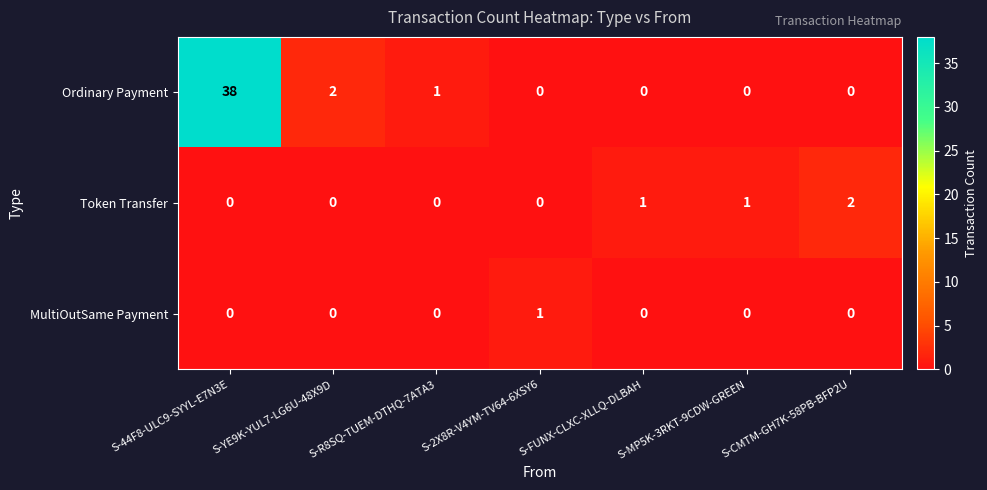

List the series in order of their peak value, lowest first.

MultiOutSame Payment, Token Transfer, Ordinary Payment